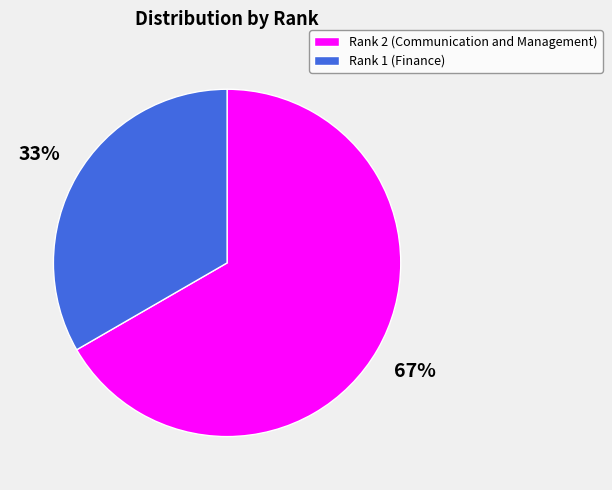

To the nearest percent, what portion does Rank 2 (Communication and Management) represent?

67%